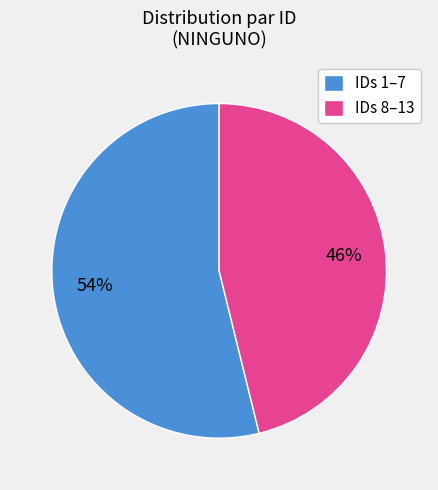

How many segments does this pie chart have?

2